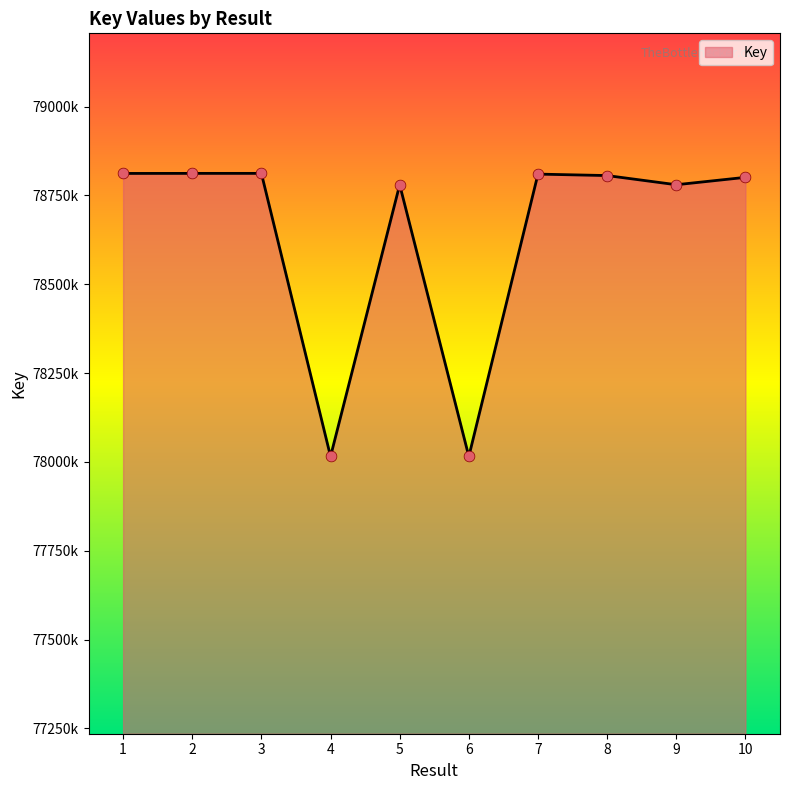

Between 8 and 7, which is larger?

7